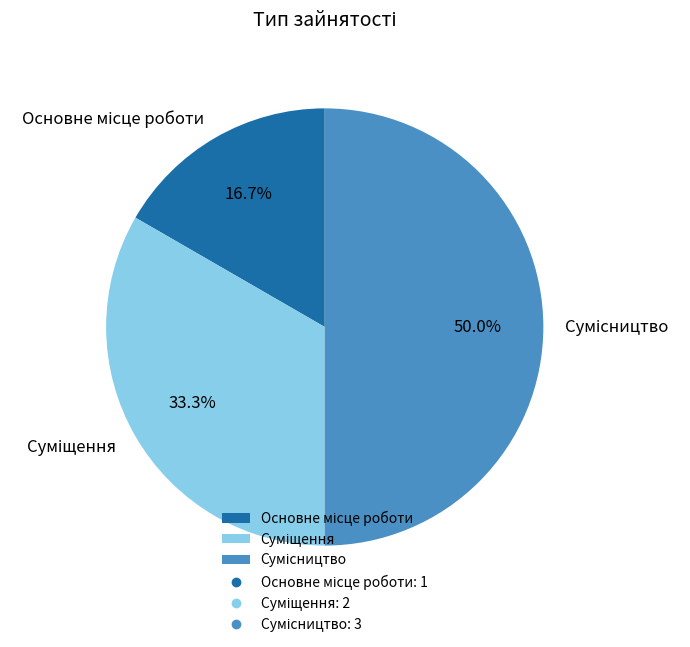

Is it true that Сумісництво is 40% of the pie?

False